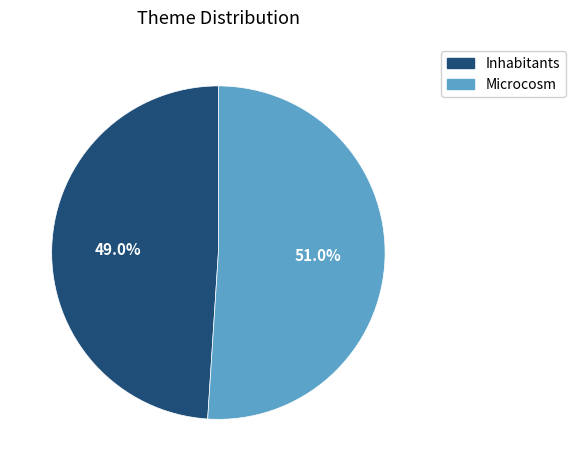

Rank the categories by value from lowest to highest.

Inhabitants, Microcosm